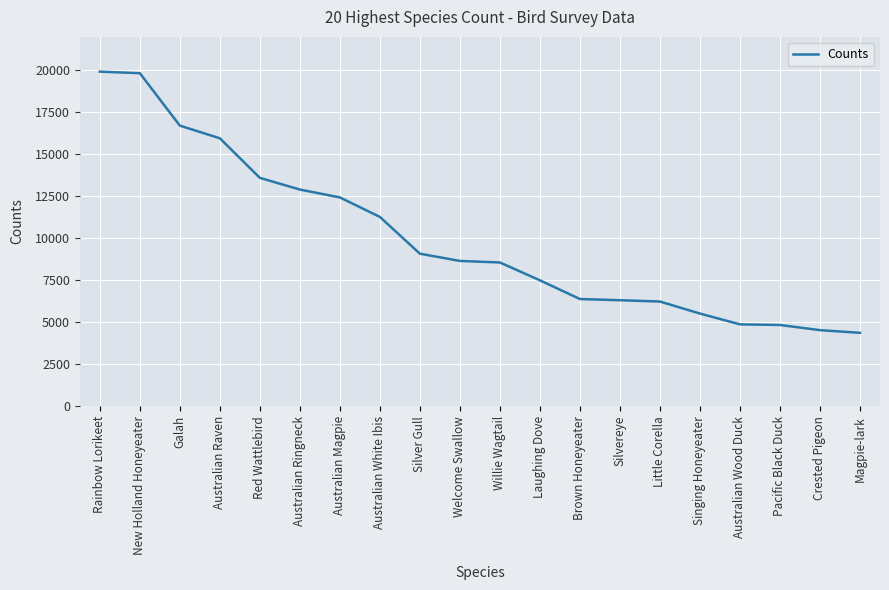

The chart shows a value of 5517 at Singing Honeyeater. True or false?

True